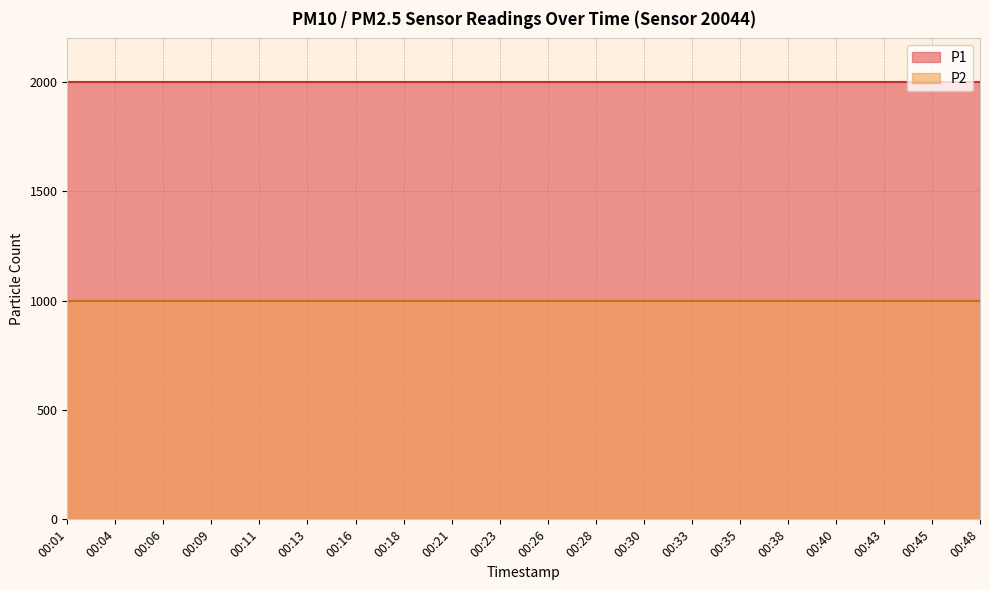

What is the greatest value displayed?

1999.9